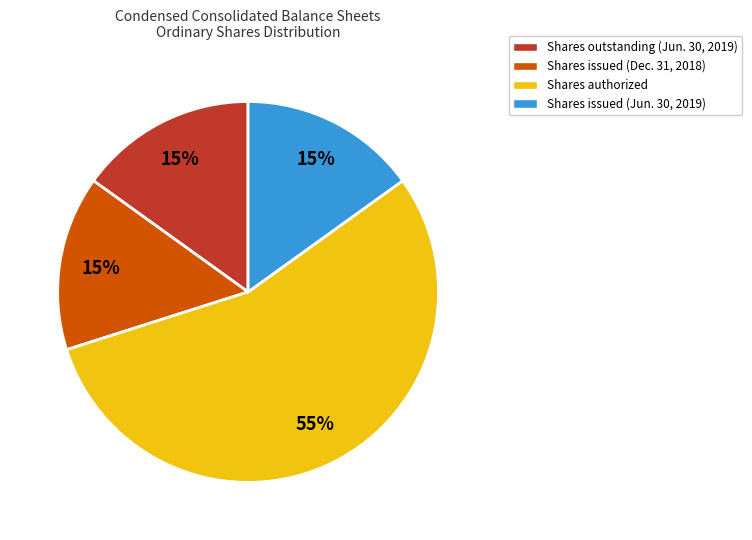

Does any single category account for the majority?

Yes